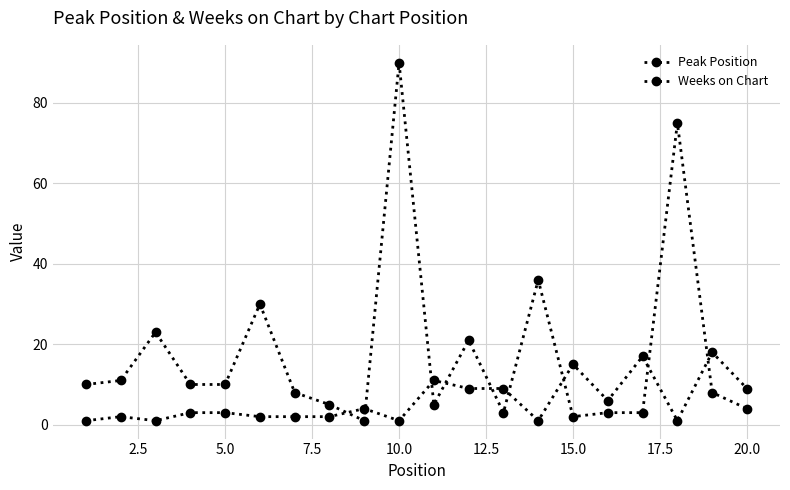

How many intersections are there between Weeks on Chart and Peak Position?

9